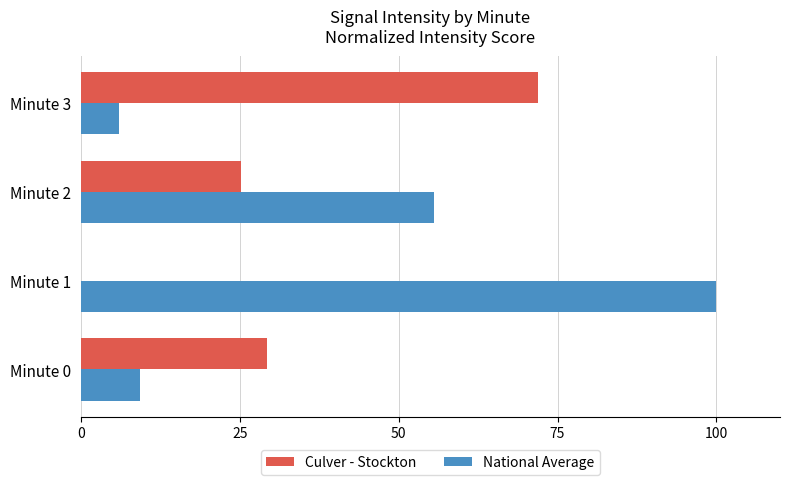

The Culver - Stockton series shows 44.5 at Minute 3. True or false?

False